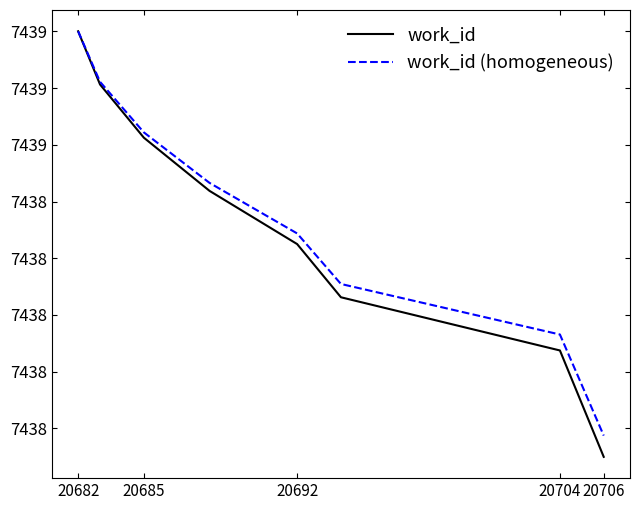

Which series has the largest total across all categories?

work_id (homogeneous)